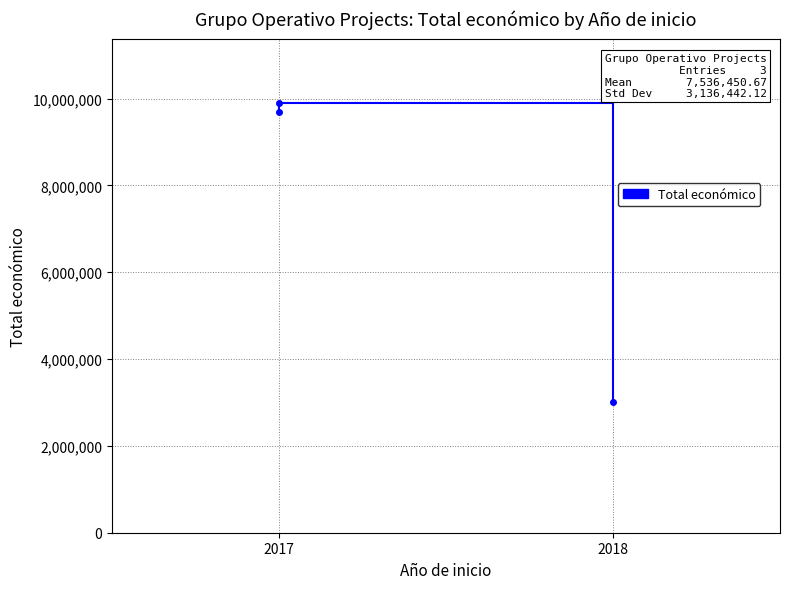

What is the difference between the maximum and minimum values?

6886319